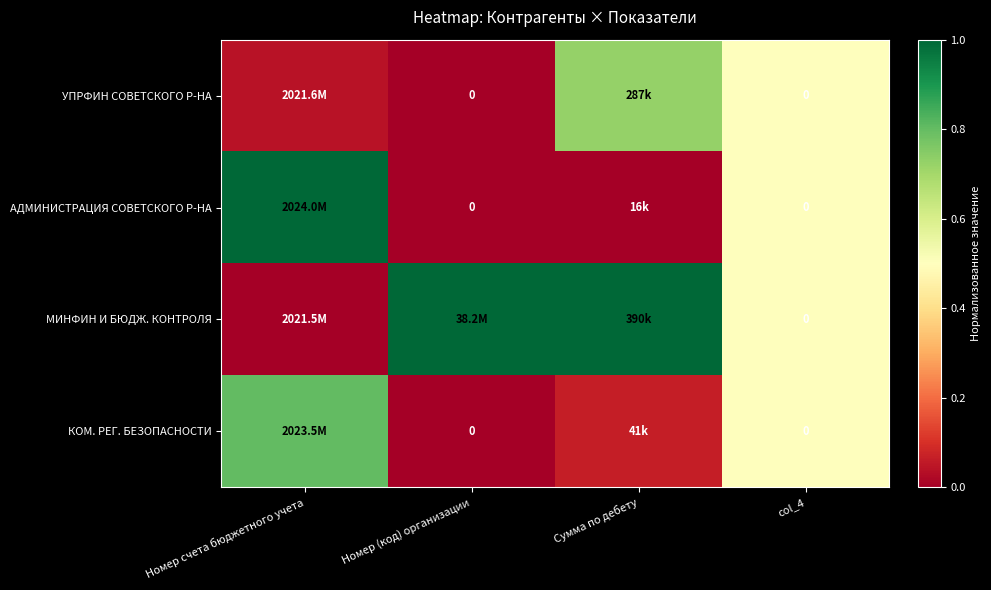

Rank the series at col_4 from lowest to highest value.

УПРФИН СОВЕТСКОГО Р-НА, АДМИНИСТРАЦИЯ СОВЕТСКОГО Р-НА, МИНФИН И БЮДЖ. КОНТРОЛЯ, КОМ. РЕГ. БЕЗОПАСНОСТИ